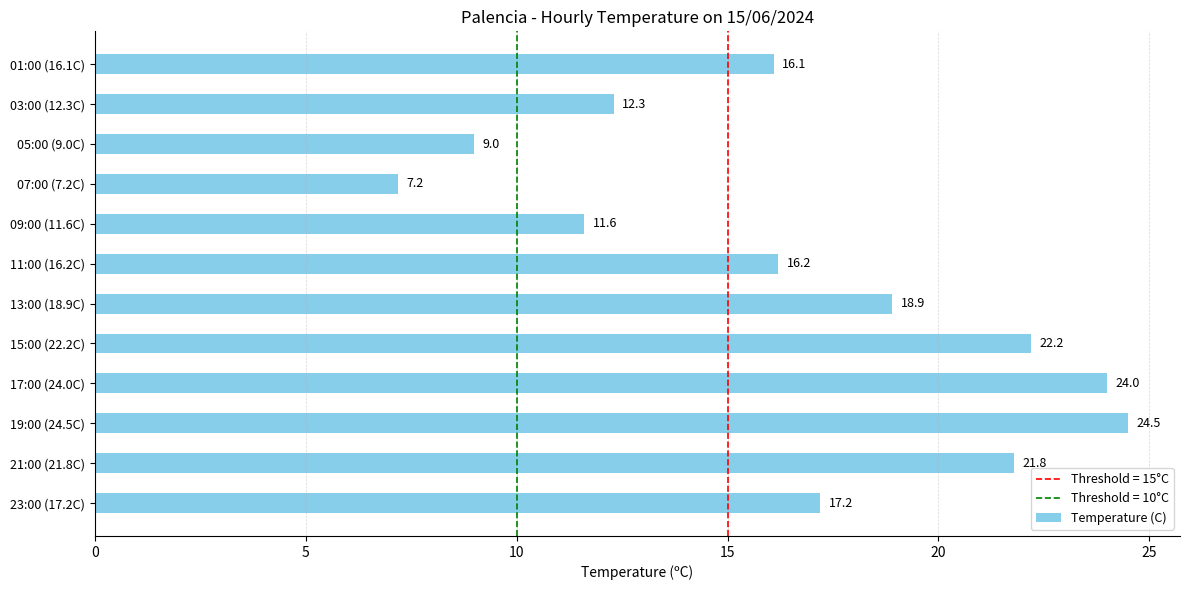

Reading bottom to top, extract all data points from this chart.

23:00 (17.2C)=17.2	21:00 (21.8C)=21.8	19:00 (24.5C)=24.5	17:00 (24.0C)=24.0	15:00 (22.2C)=22.2	13:00 (18.9C)=18.9	11:00 (16.2C)=16.2	09:00 (11.6C)=11.6	07:00 (7.2C)=7.2	05:00 (9.0C)=9.0	03:00 (12.3C)=12.3	01:00 (16.1C)=16.1